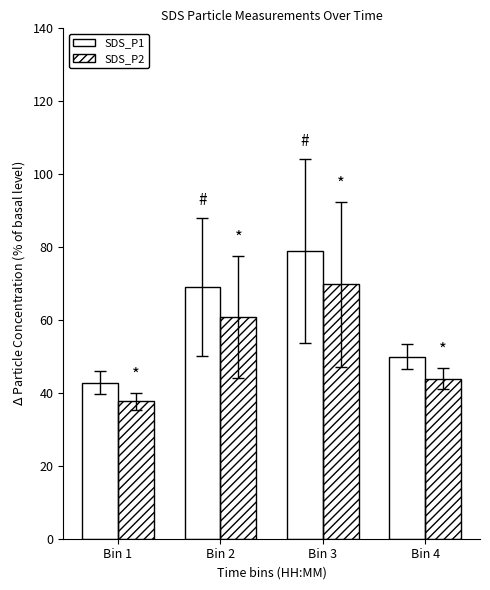

Reading right to left, what are all the values shown in this chart?

SDS_P1: Bin 4=49.9	Bin 3=78.9	Bin 2=69.0	Bin 1=42.7
SDS_P2: Bin 4=43.9	Bin 3=69.8	Bin 2=60.9	Bin 1=37.7